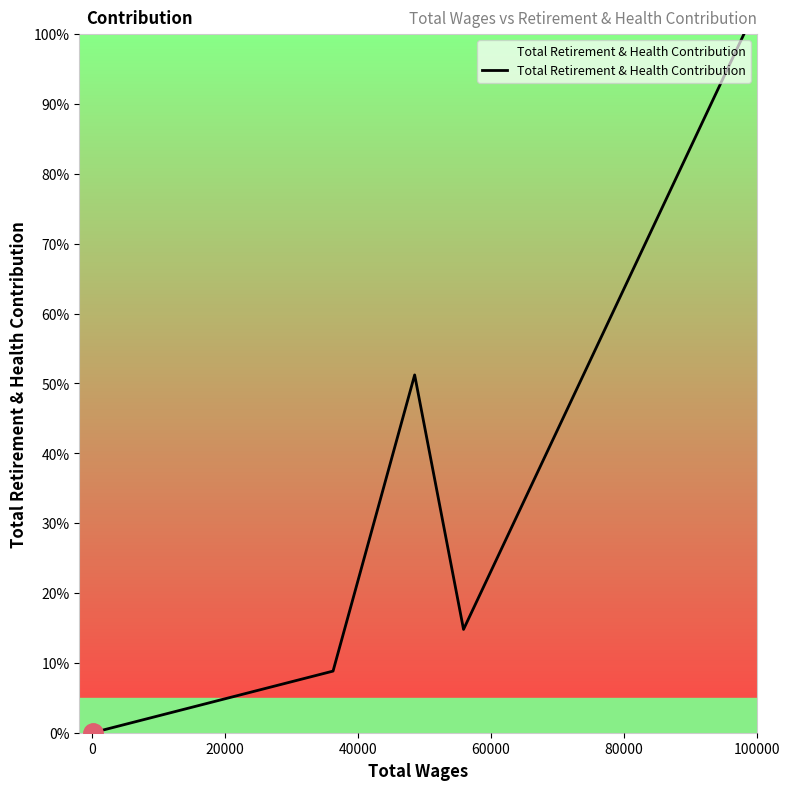

What is the maximum value shown in the chart?

100.0